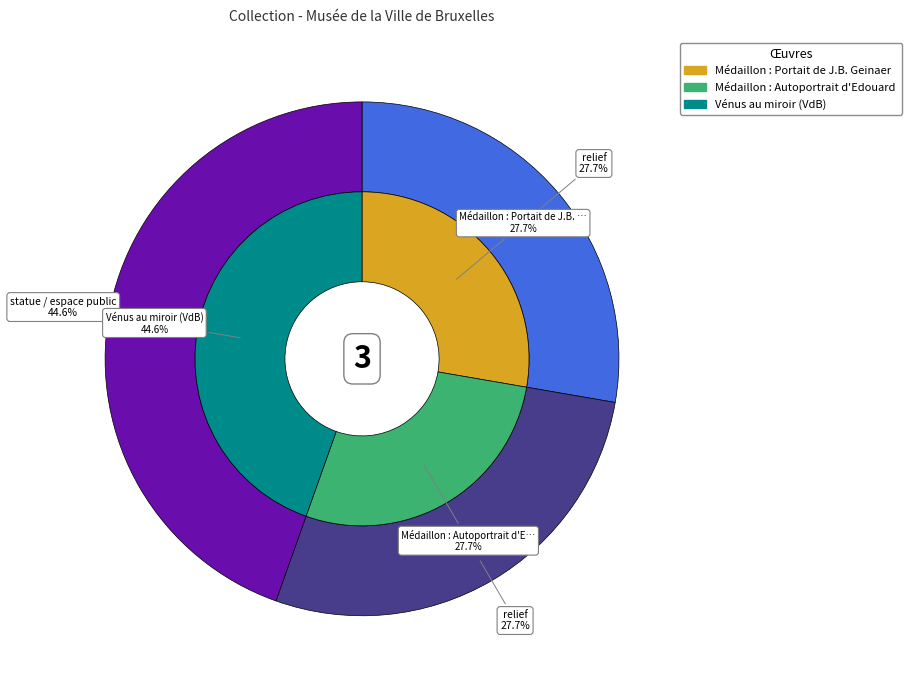

What is the total percentage of Médaillon : Portait de J.B. Geinaert and Médaillon : Autoportrait d'Edouard Geirnaert?

55.4%